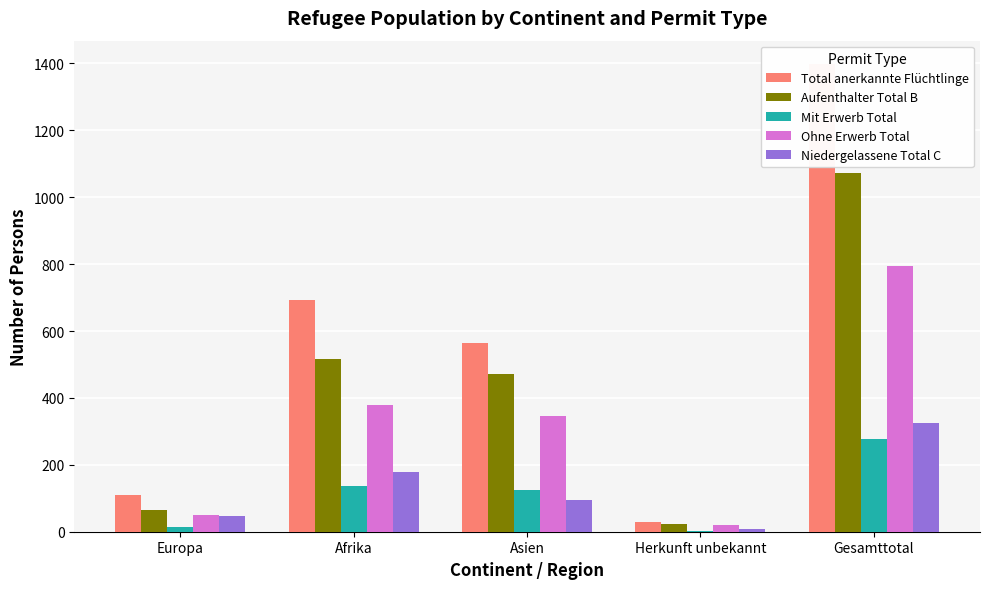

Where does the Ohne Erwerb Total series first go above 346?

Afrika